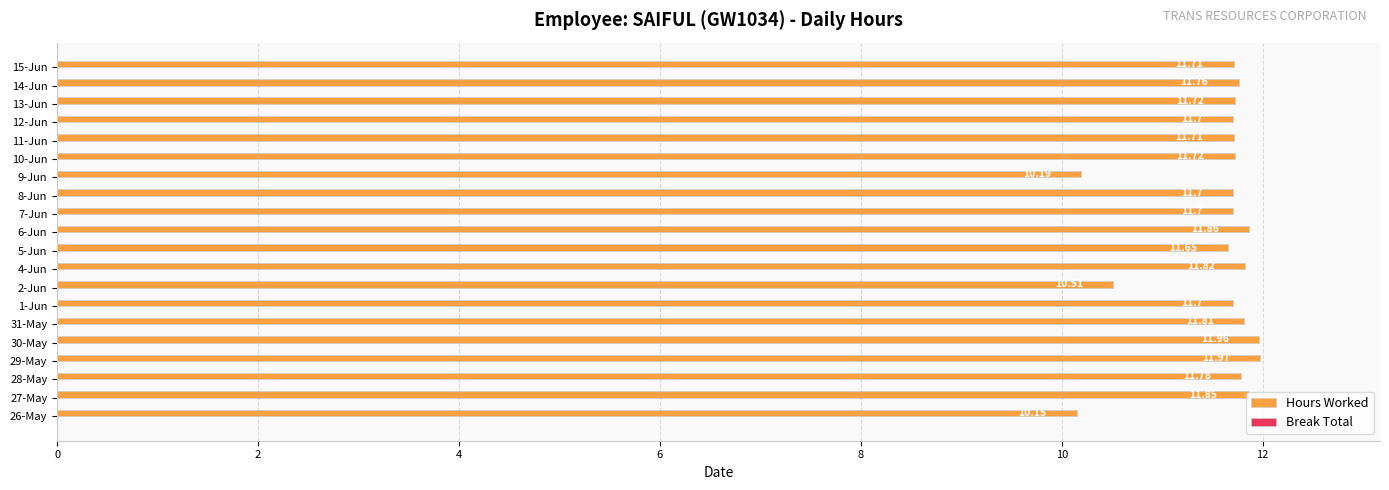

How many bars are there in total?

20